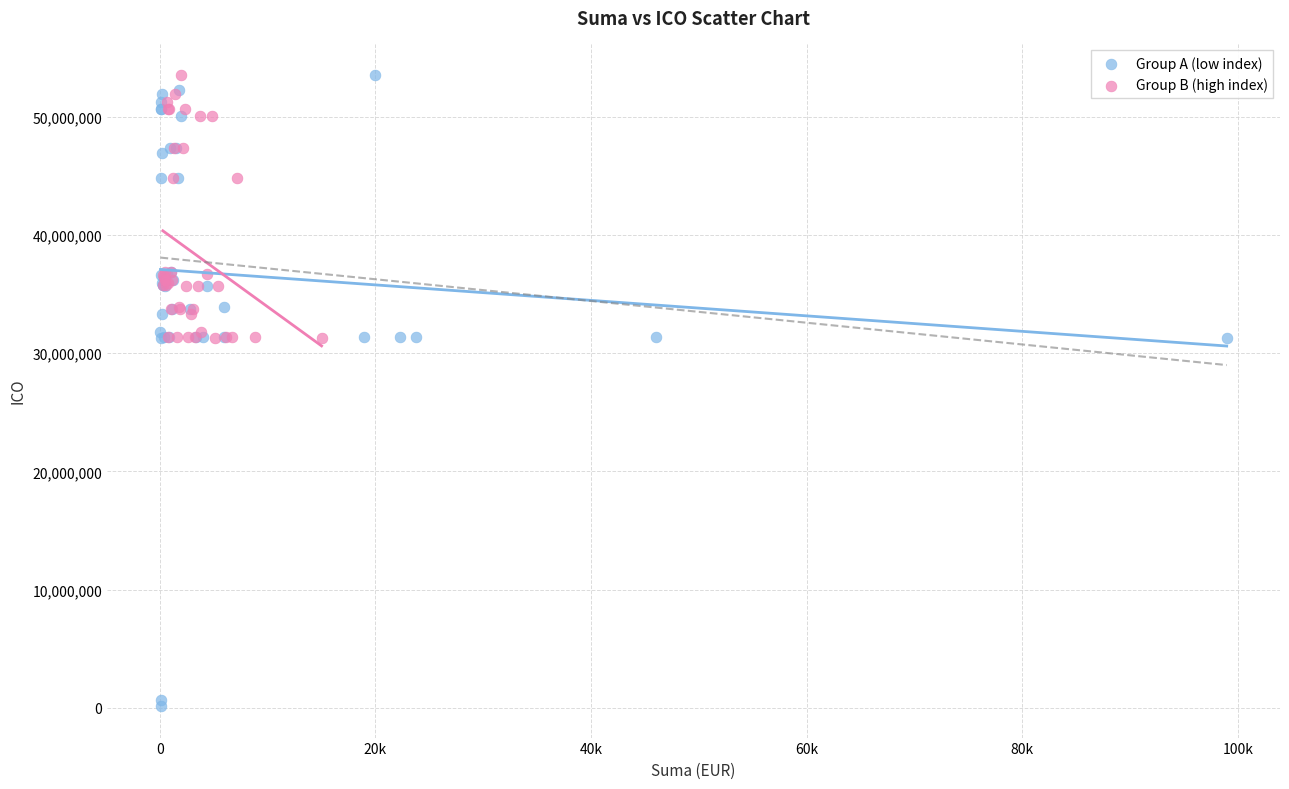

Which series has the largest Y range (max minus min)?

Group A (low index)